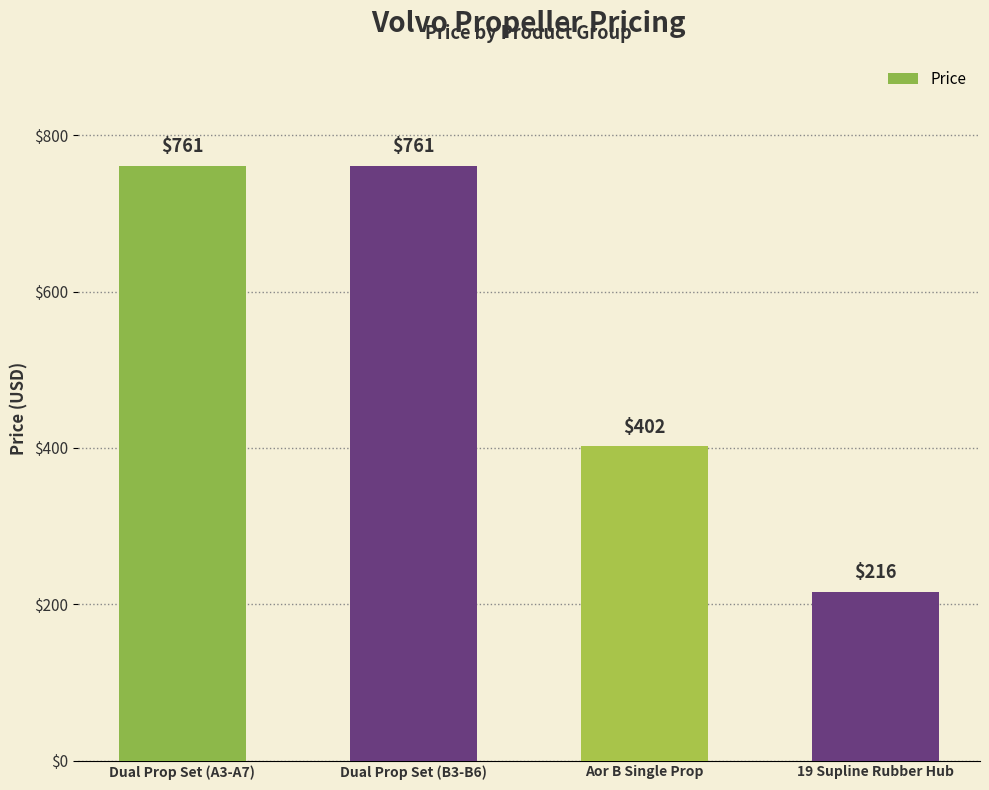

What is the change in value from Dual Prop Set (A3-A7) to Aor B Single Prop?

-359